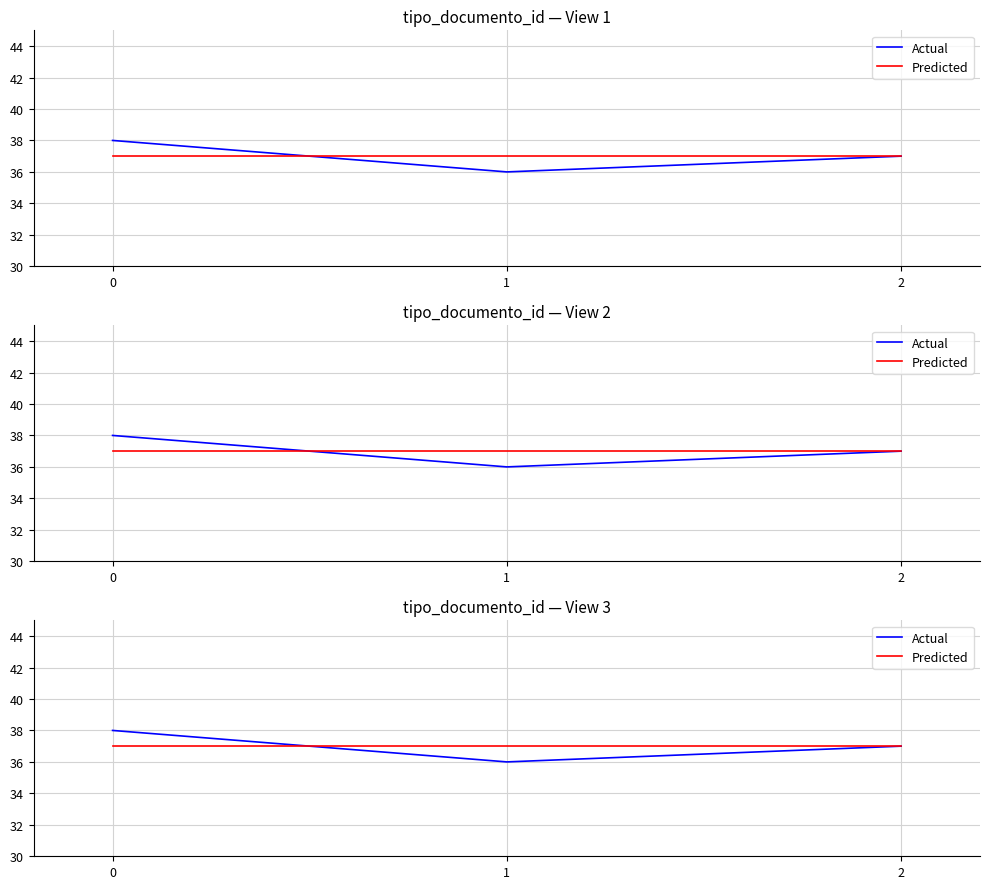

Which series changed the most between 0 and 2?

Actual